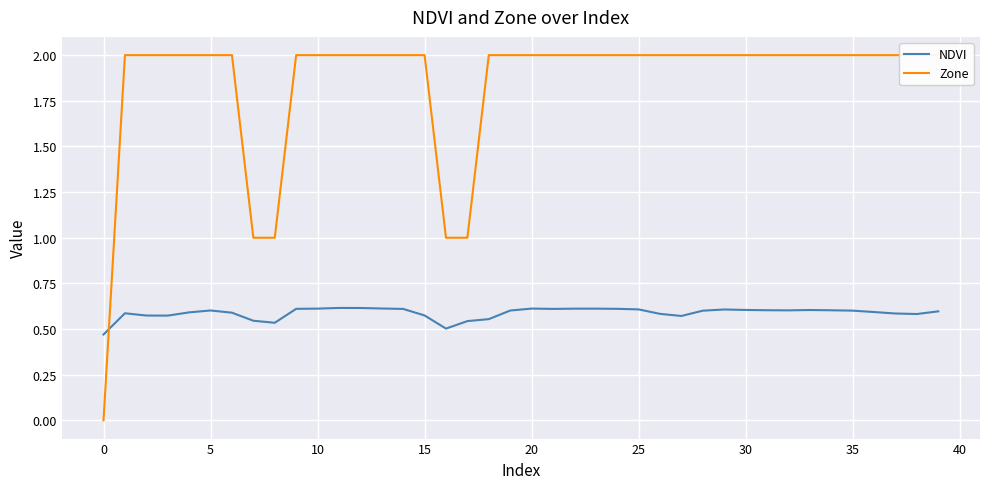

What is the value of the Zone point at the 10th from the left?

2.0